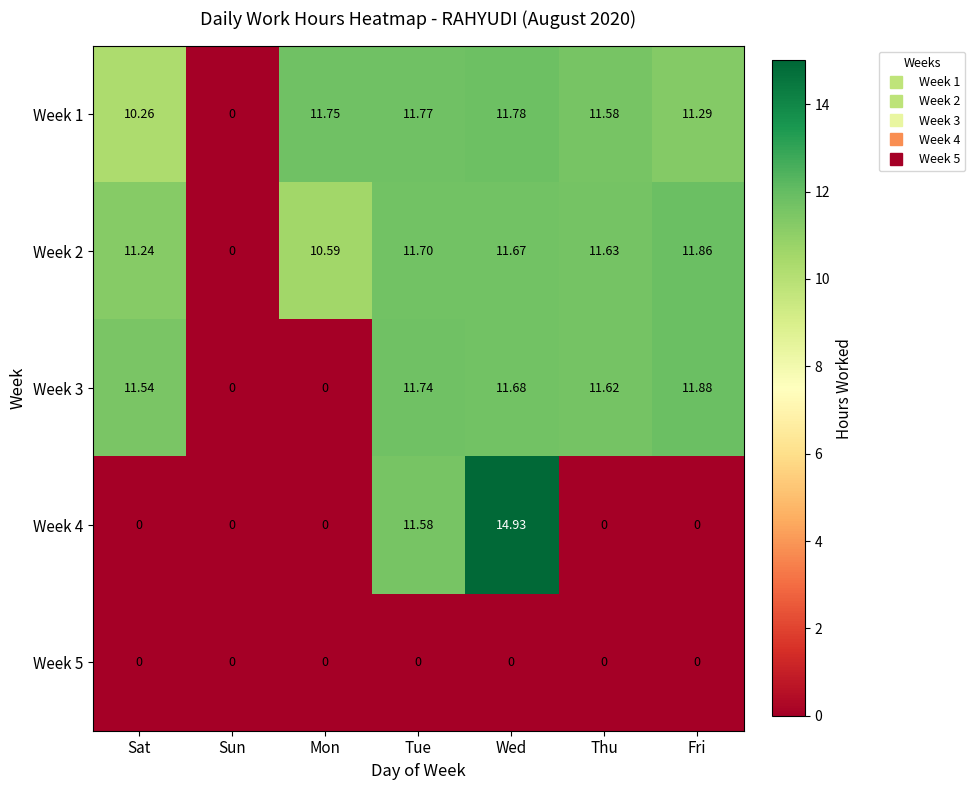

At which category is the sum across all series the highest?

Wed